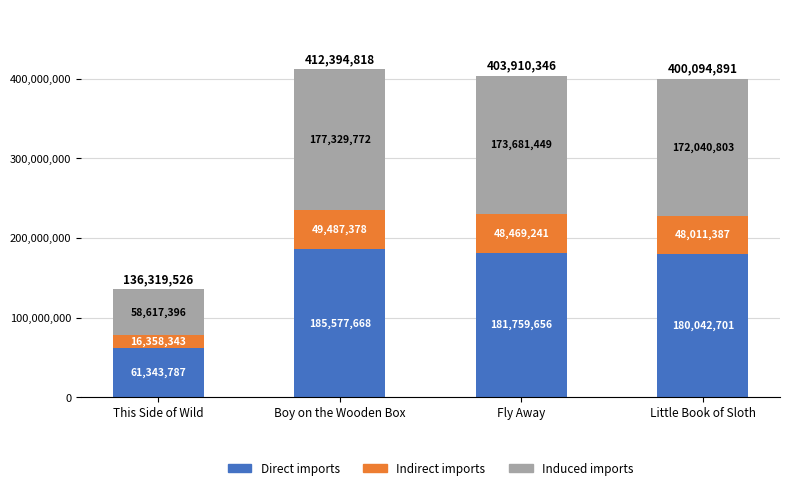

What is the total value across all series at Little Book of Sloth?

400094891